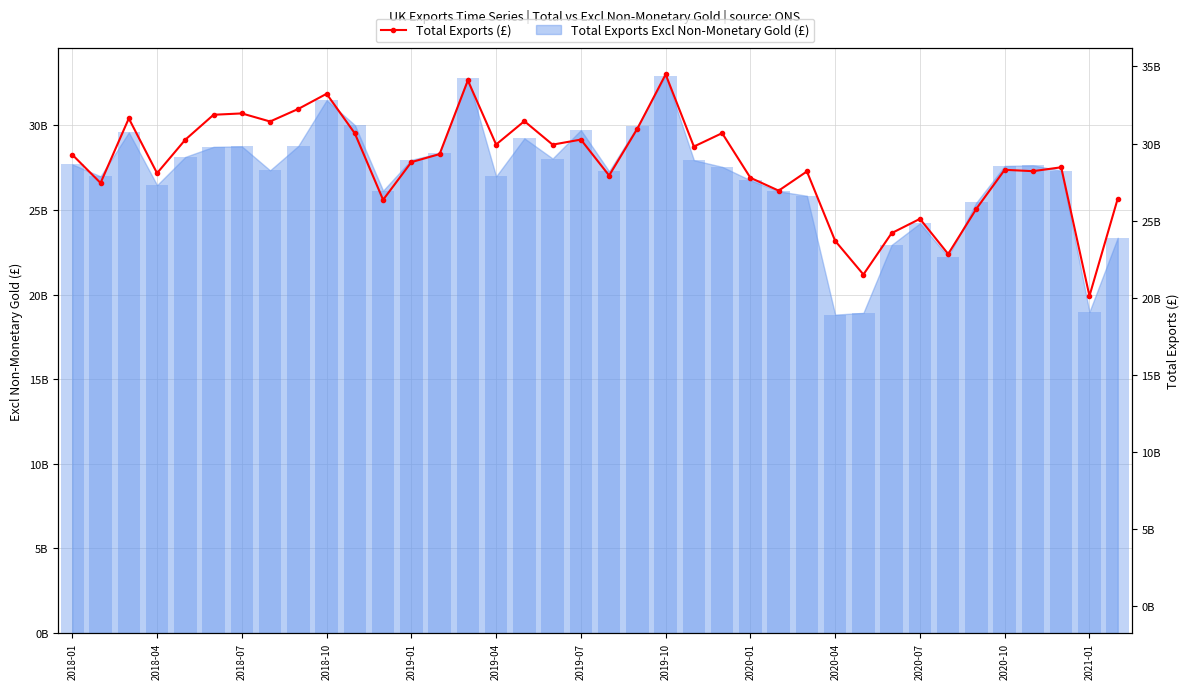

Reading right to left, transcribe all the data shown in this chart.

26420481133	20120031418	28459153020	28207997505	28296911129	25777686544	22839825747	25117250078	24193768871	21510790580	23690690896	28191036034	26945779498	27779498422	30672028532	29803249585	34480523161	30966265210	27926265879	30254461340	29927231363	31448718990	29935649894	34088744498	29313862808	28794620206	26350899009	30655041858	33222678176	32242832653	31426710150	31950623220	31863221016	30247775581	28077312080	31626168895	27444454309	29274222435